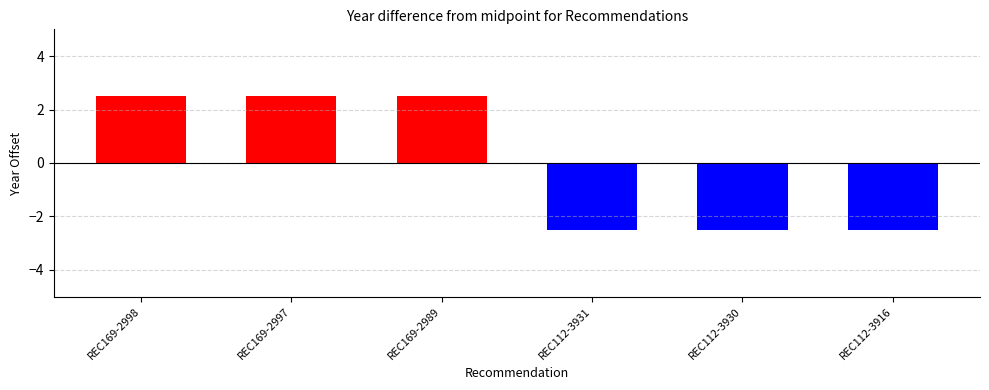

Reading right to left, list all the values displayed in this chart.

REC112-3916=-2.5	REC112-3930=-2.5	REC112-3931=-2.5	REC169-2989=2.5	REC169-2997=2.5	REC169-2998=2.5